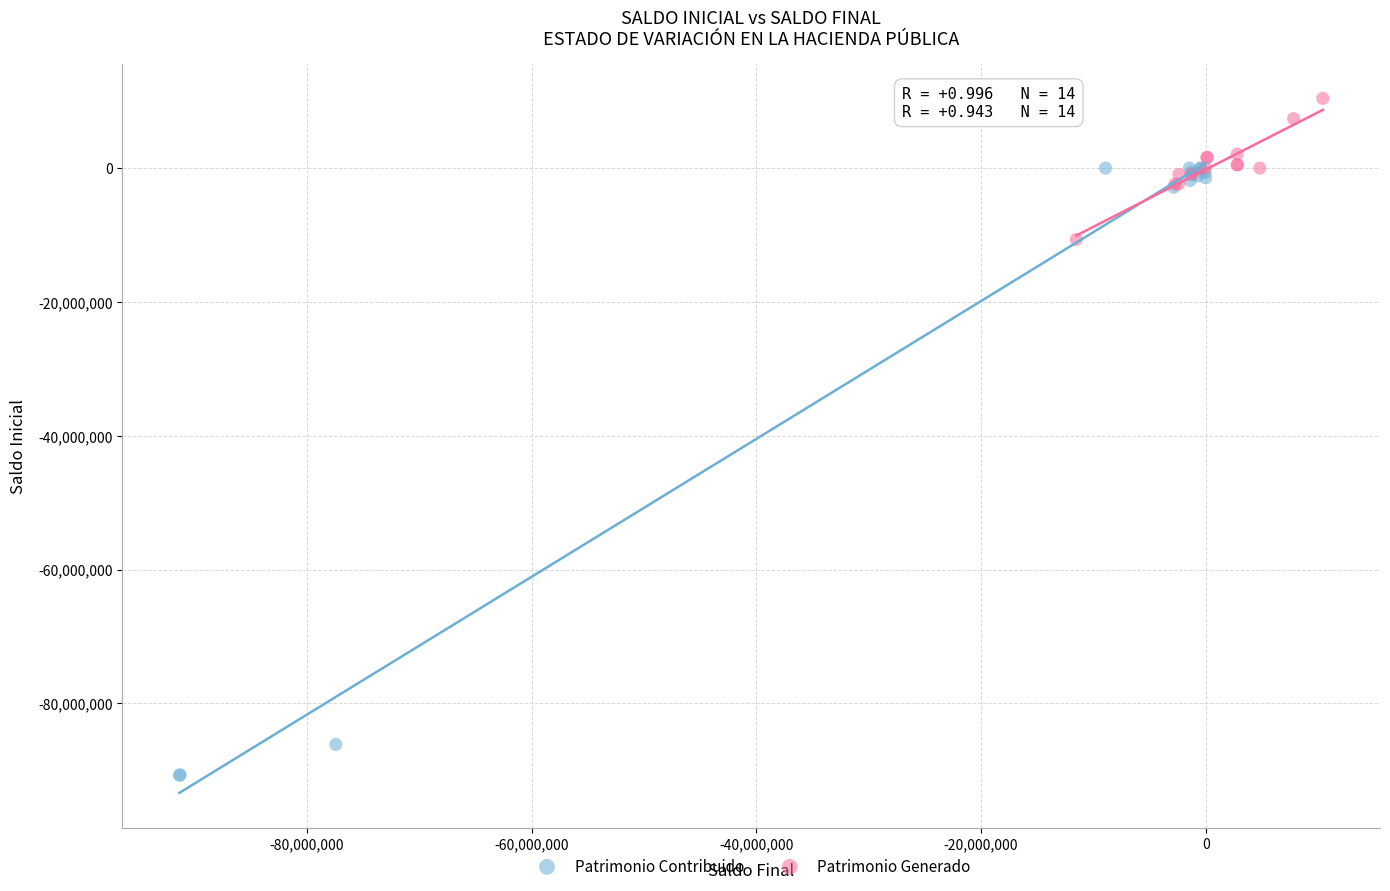

Which series contains the lowest Y value?

Patrimonio Contribuido